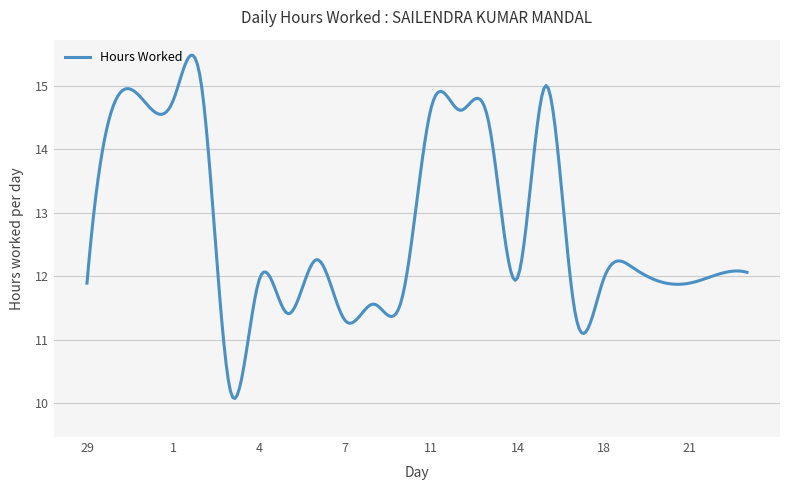

What is the greatest value displayed?

15.5